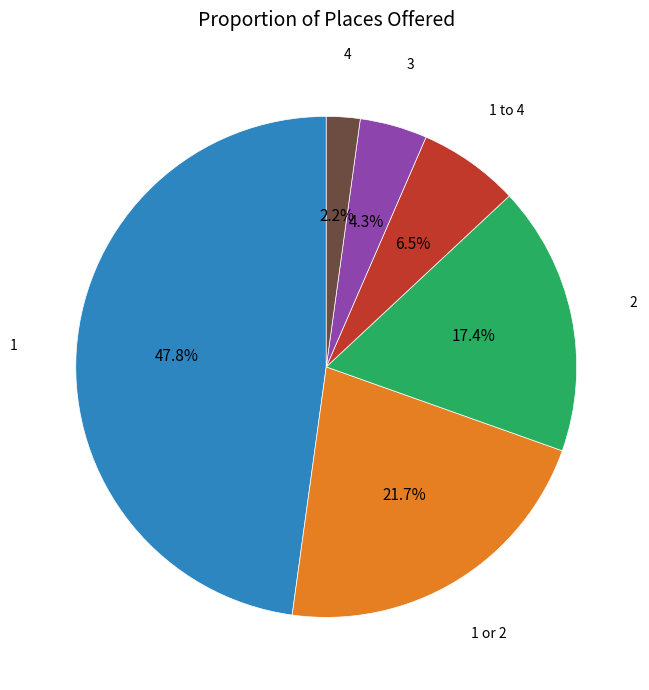

Does any single category account for the majority?

No